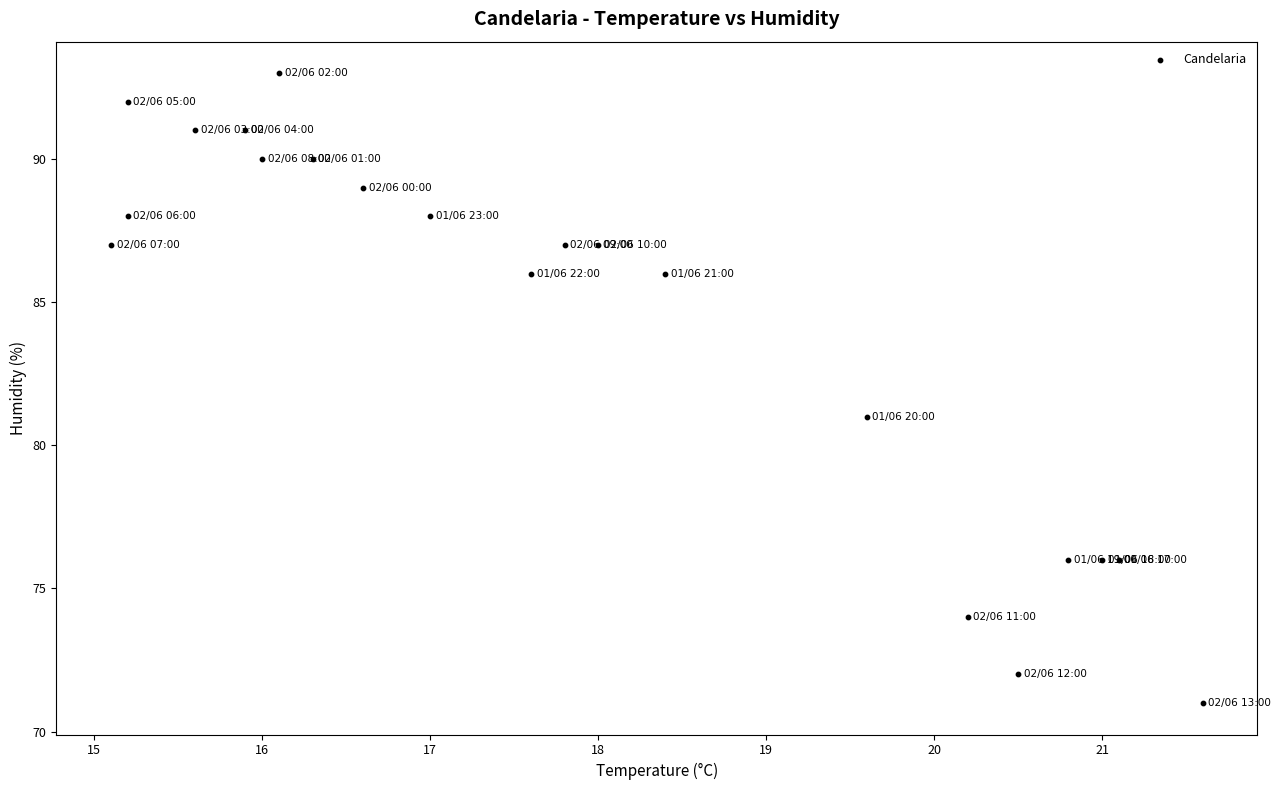

What is the range of Y values (max minus min)?

22